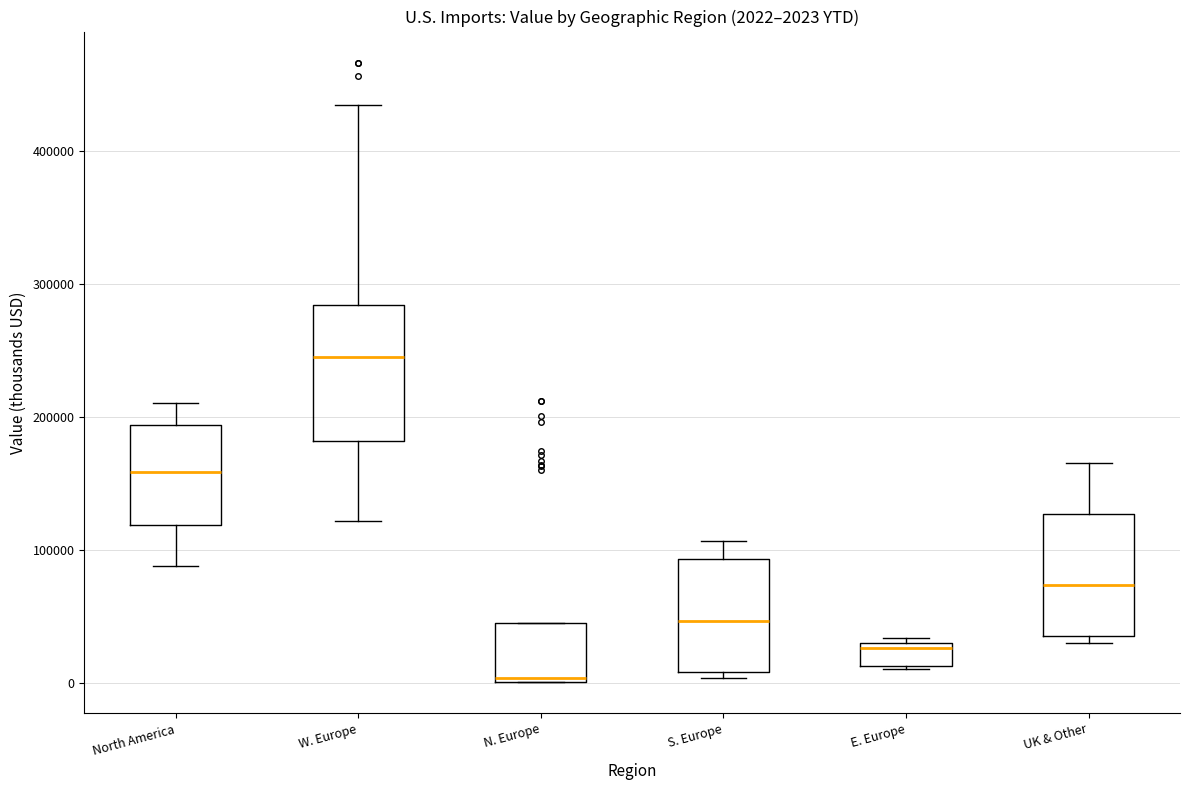

Which box has the highest median line?

W. Europe